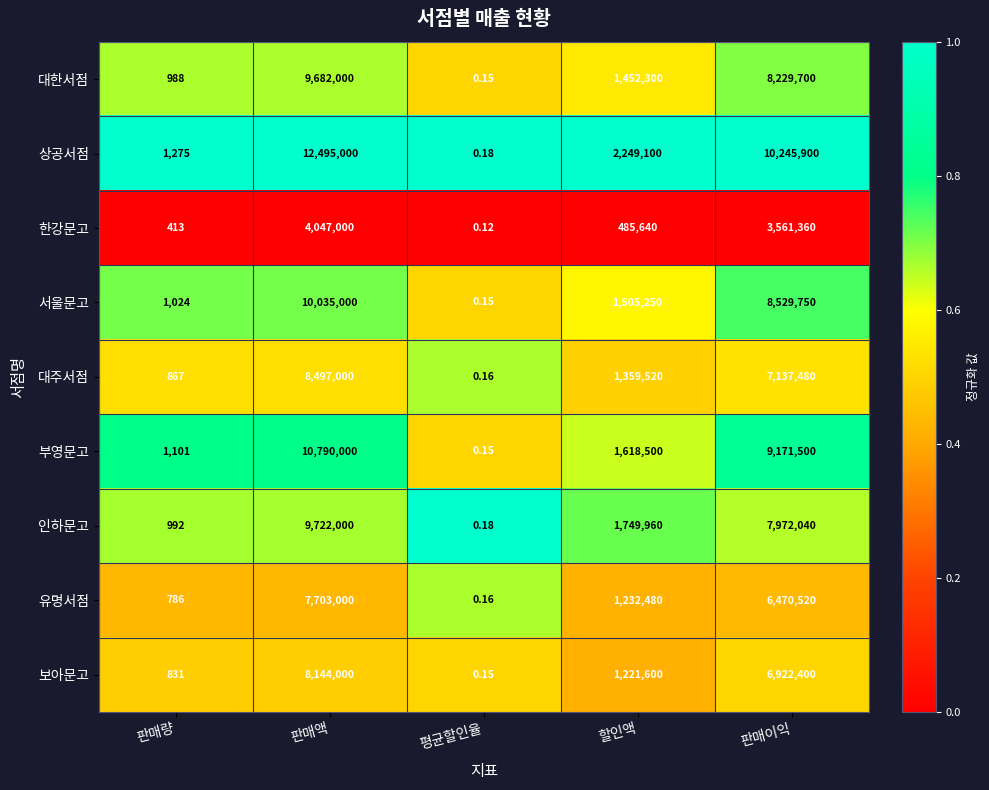

Which series changed the most between 판매량 and 판매액?

상공서점